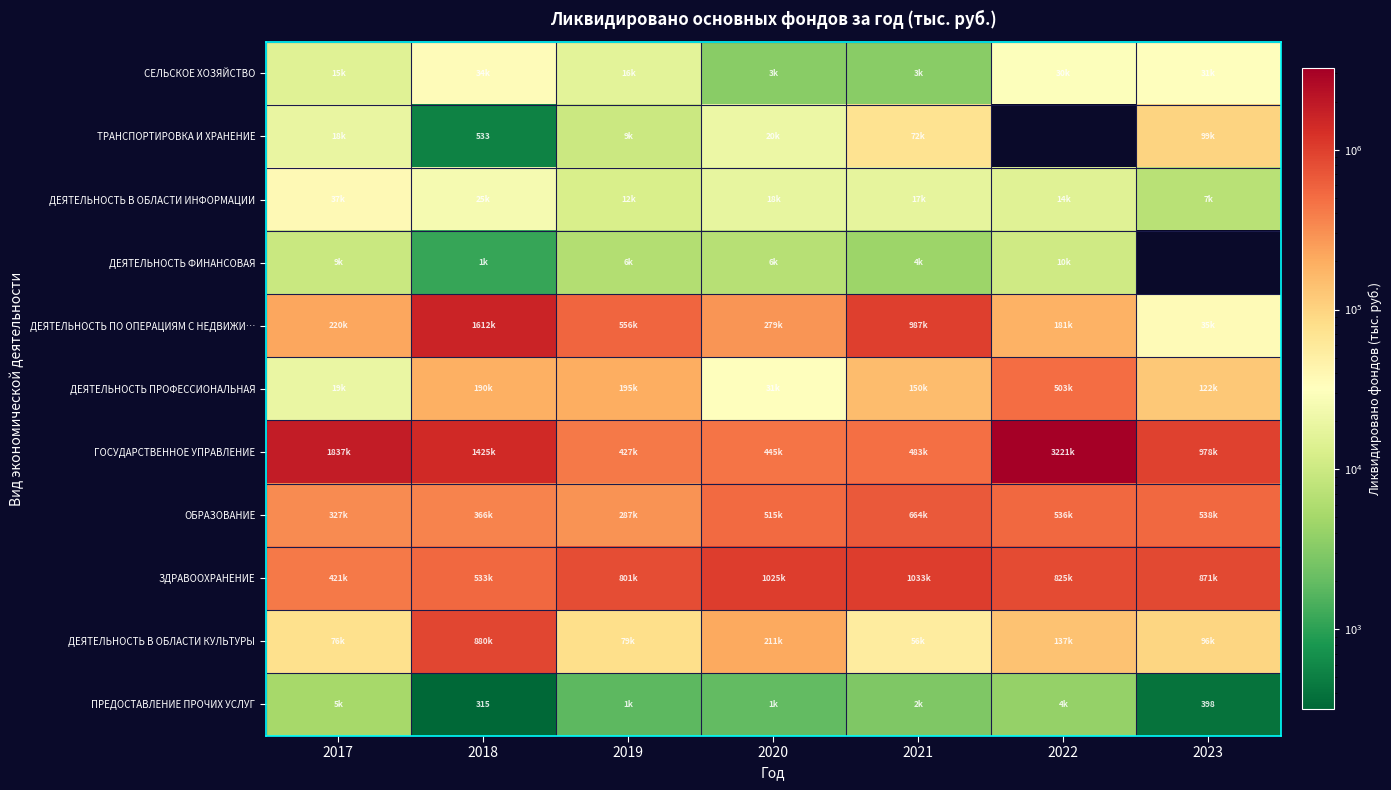

Rank the series by their maximum value, from lowest to highest.

ПРЕДОСТАВЛЕНИЕ ПРОЧИХ УСЛУГ, ДЕЯТЕЛЬНОСТЬ ФИНАНСОВАЯ, СЕЛЬСКОЕ ХОЗЯЙСТВО, ДЕЯТЕЛЬНОСТЬ В ОБЛАСТИ ИНФОРМАЦИИ, ТРАНСПОРТИРОВКА И ХРАНЕНИЕ, ДЕЯТЕЛЬНОСТЬ ПРОФЕССИОНАЛЬНАЯ, ОБРАЗОВАНИЕ, ДЕЯТЕЛЬНОСТЬ В ОБЛАСТИ КУЛЬТУРЫ, ЗДРАВООХРАНЕНИЕ, ДЕЯТЕЛЬНОСТЬ ПО ОПЕРАЦИЯМ С НЕДВИЖИ…, ГОСУДАРСТВЕННОЕ УПРАВЛЕНИЕ